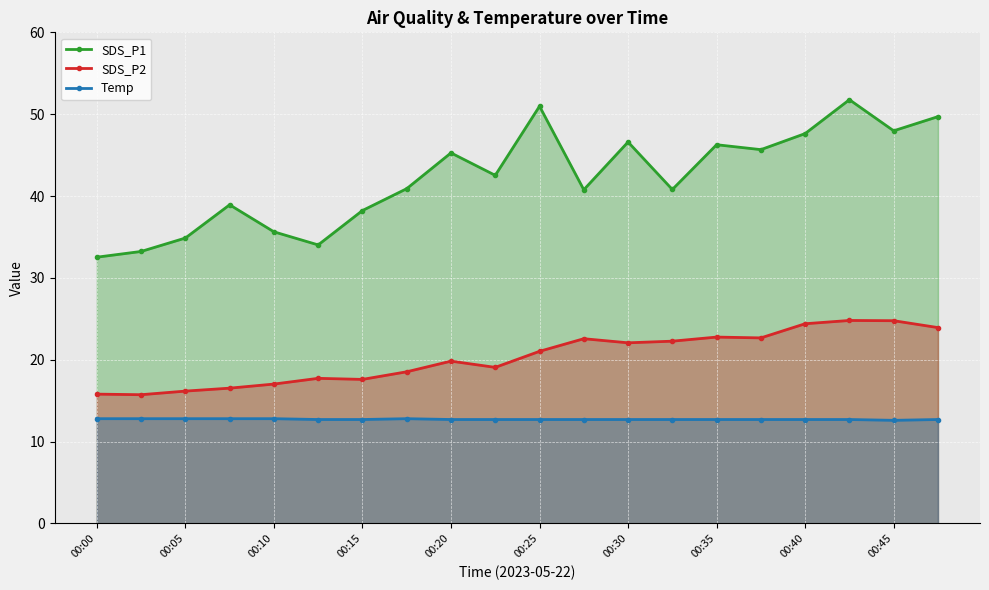

What is the total value across all series at 00:45?

85.3